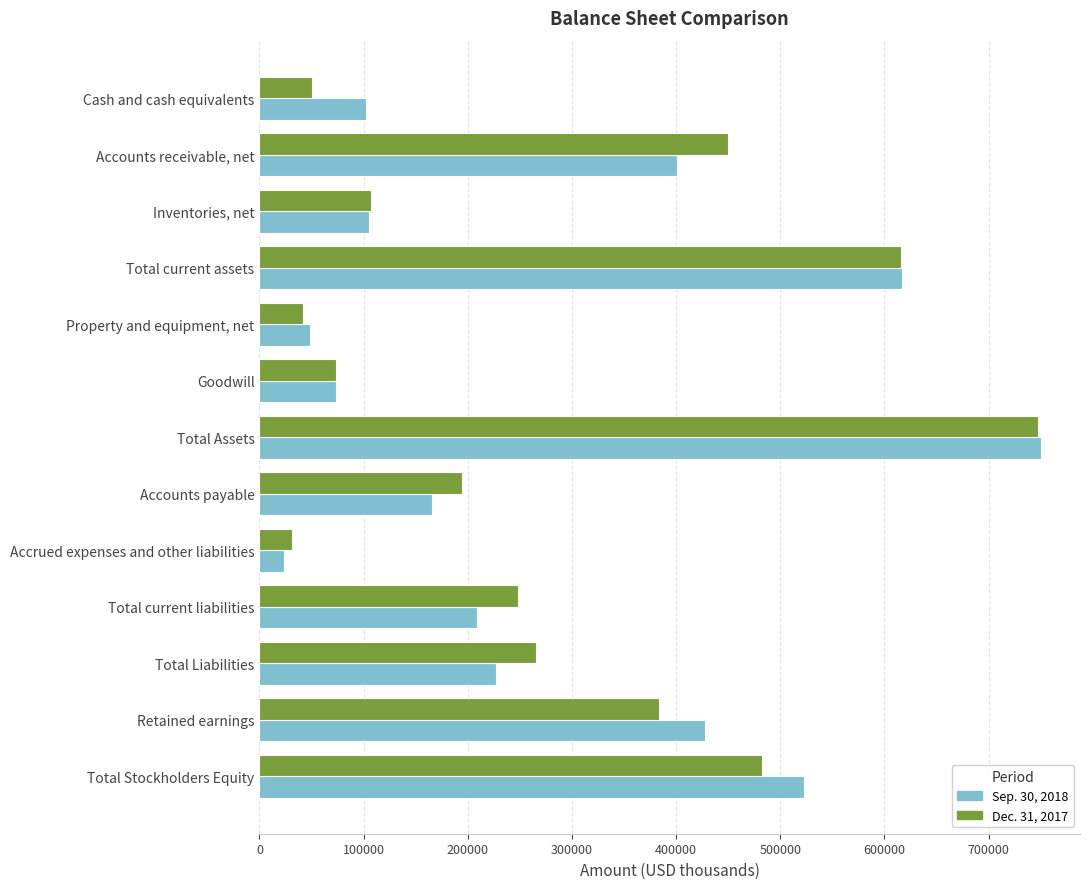

What are all the series names shown in the legend?

Sep. 30, 2018, Dec. 31, 2017